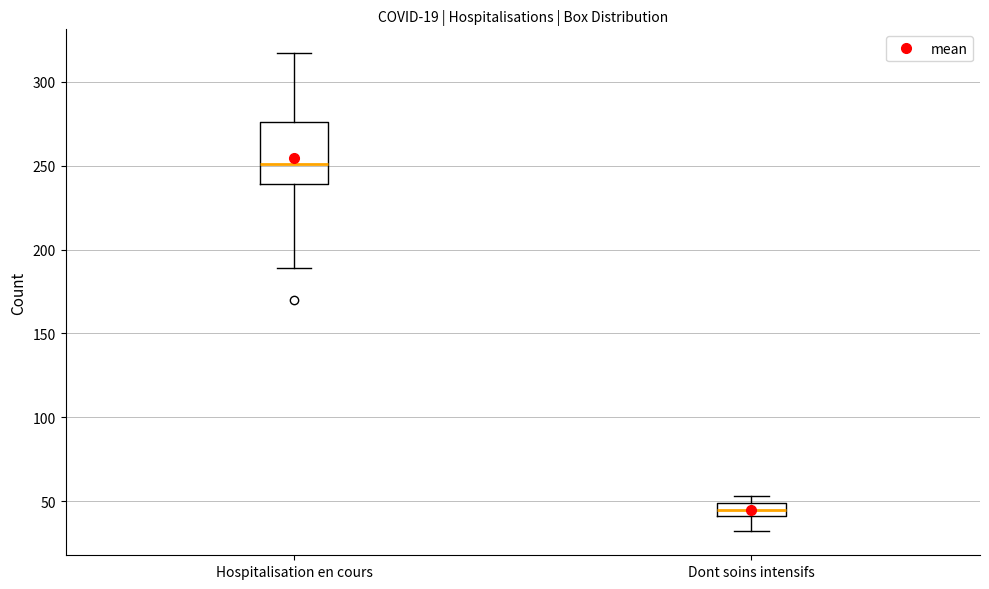

Reading left to right, read every box against the y-axis: the position of its median line, the range the box covers, and the ends of its whiskers. The values are not printed on the chart, so give them approximately, as read against the axis.

Hospitalisation en cours: median 250, box 240 to 275, whiskers 190 to 315
Dont soins intensifs: median 45, box 40 to 50, whiskers 30 to 55